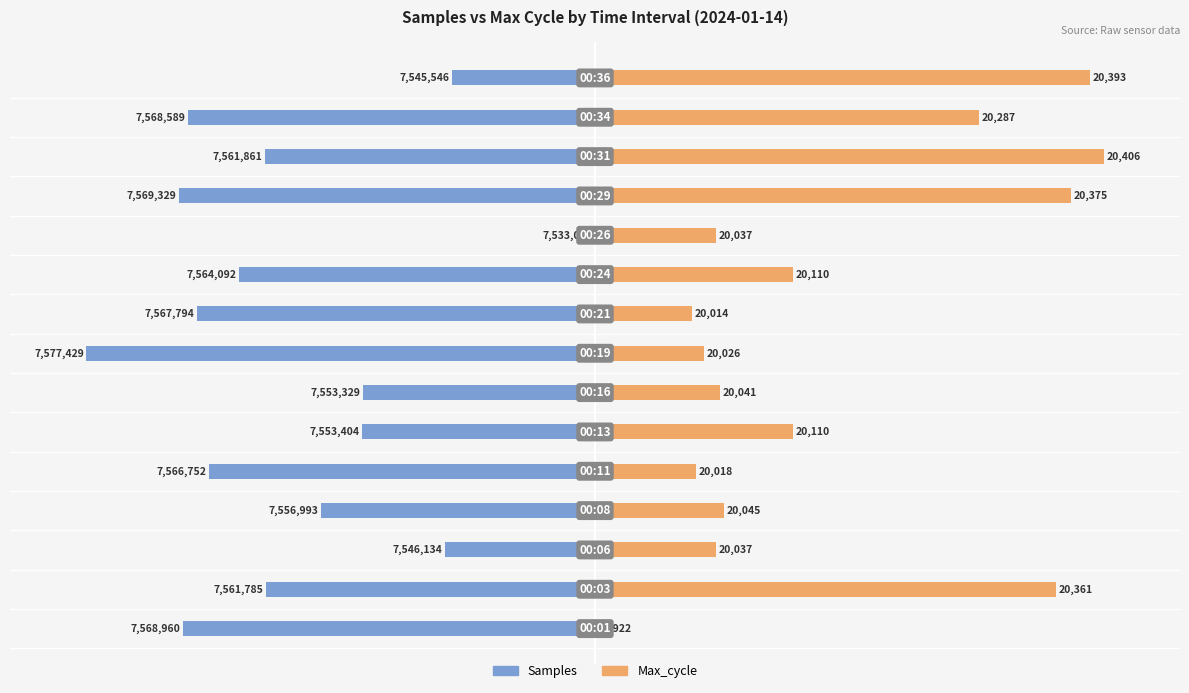

Is it true that Max_cycle equals 38.1 at 6?

False